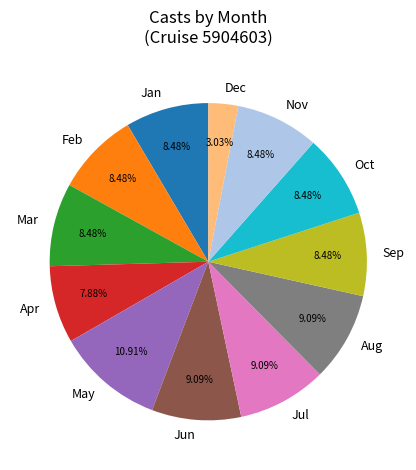

What is the smallest slice in the pie chart?

Dec